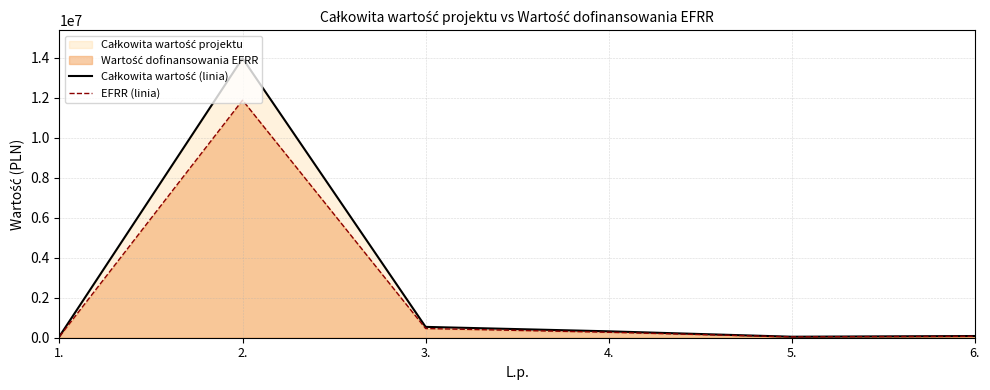

What value does the EFRR (linia) series have at 2.?

11887352.0